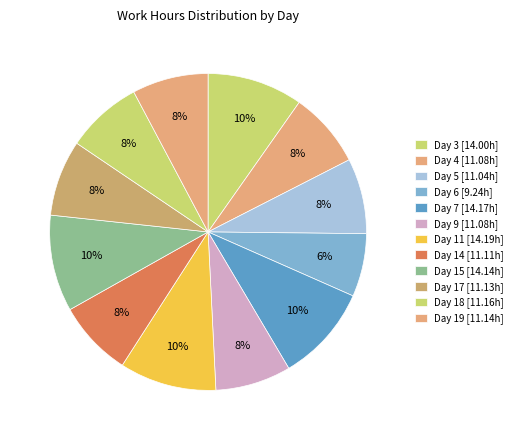

To the nearest percent, what is the average slice percentage?

8%